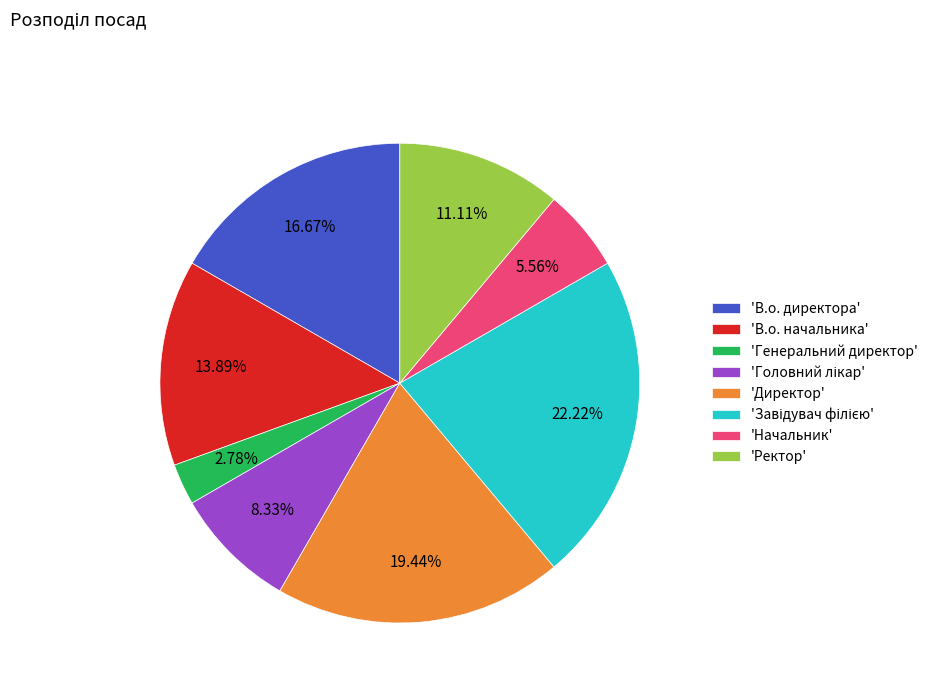

What is the smallest slice in the pie chart?

'Генеральний директор'